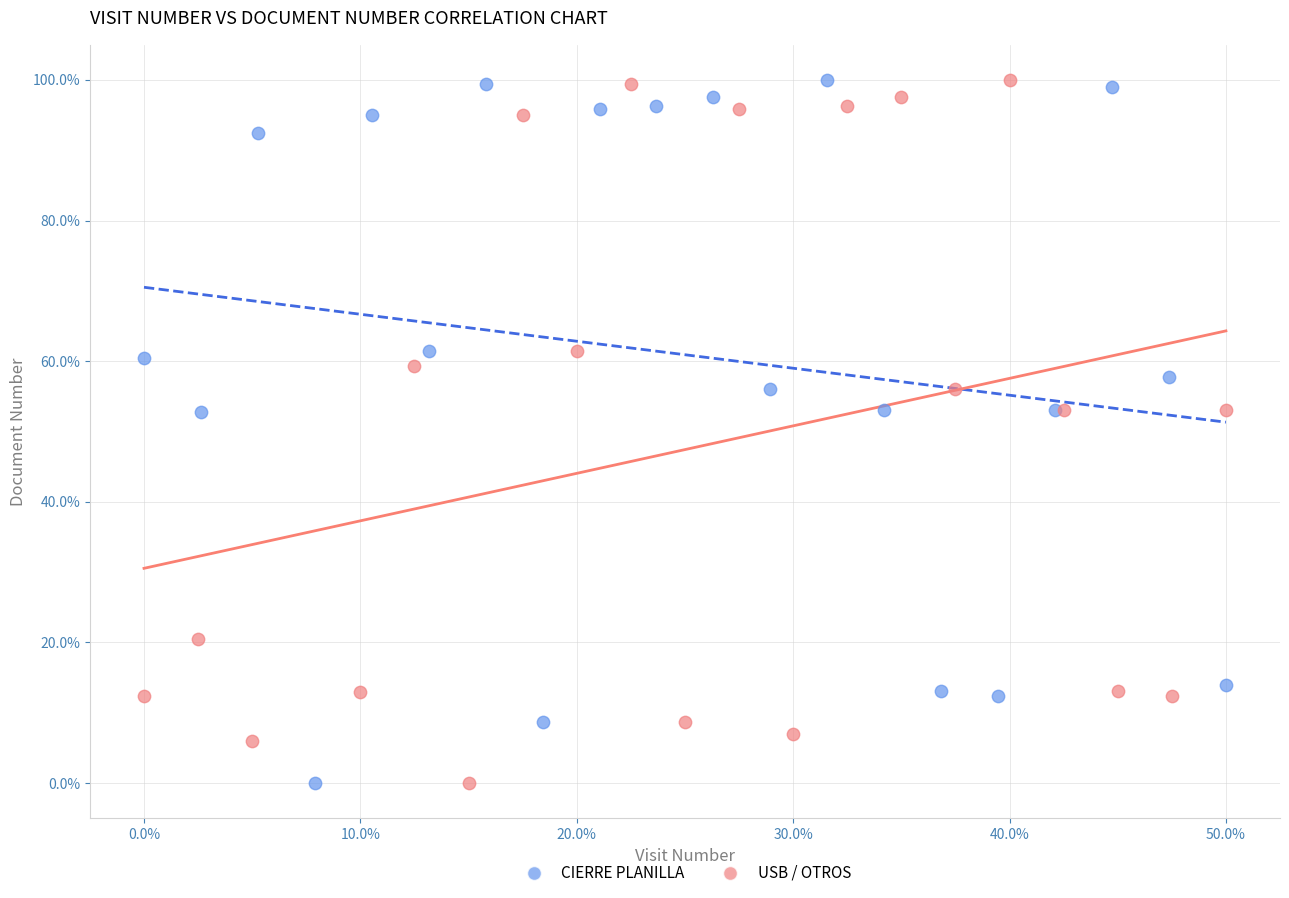

What are all the series names shown in the legend?

CIERRE PLANILLA, USB / OTROS